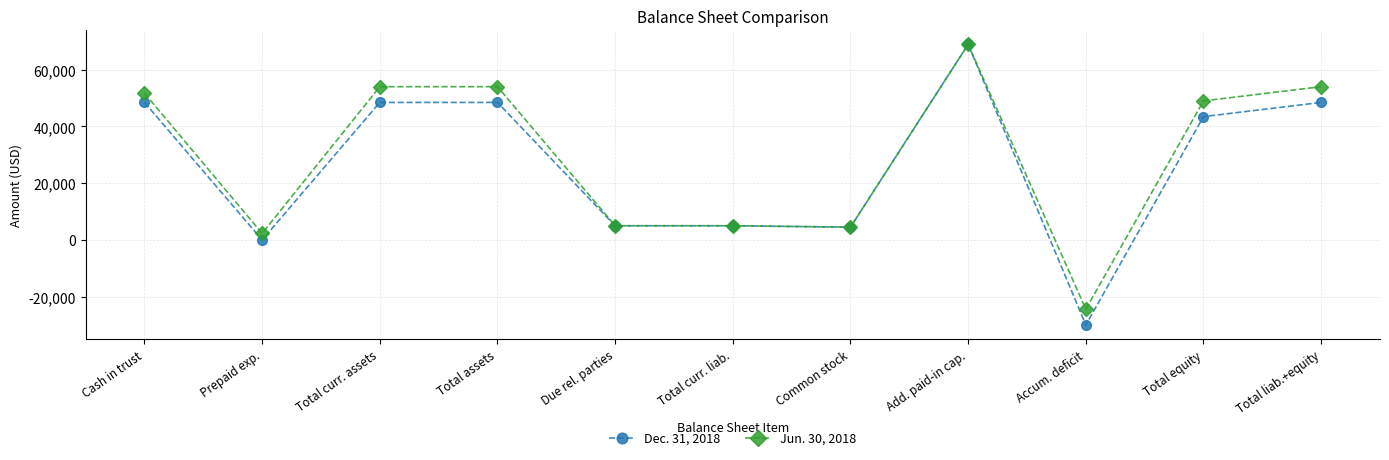

True or false: Dec. 31, 2018 has more than 0 points higher than both neighbors.

True